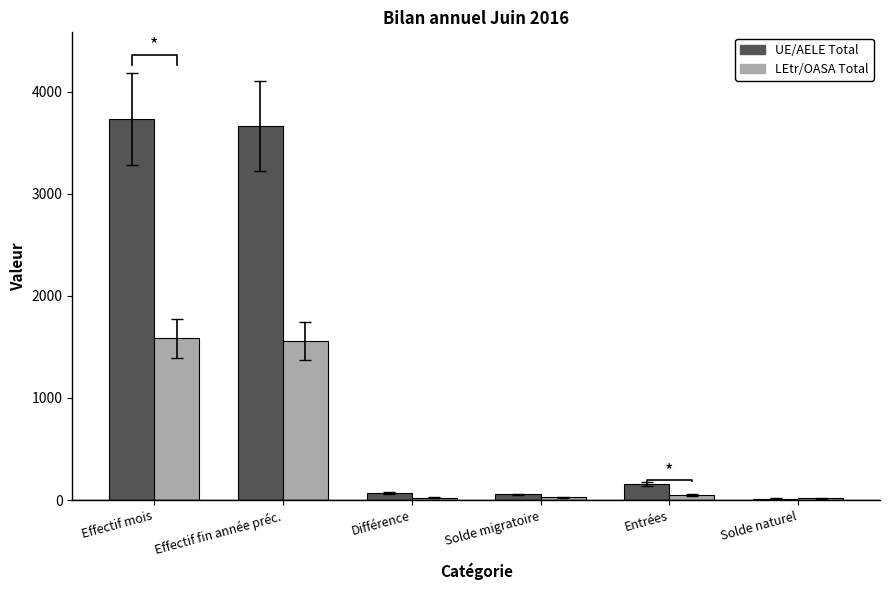

How many data points in UE/AELE Total are less than 159?

3